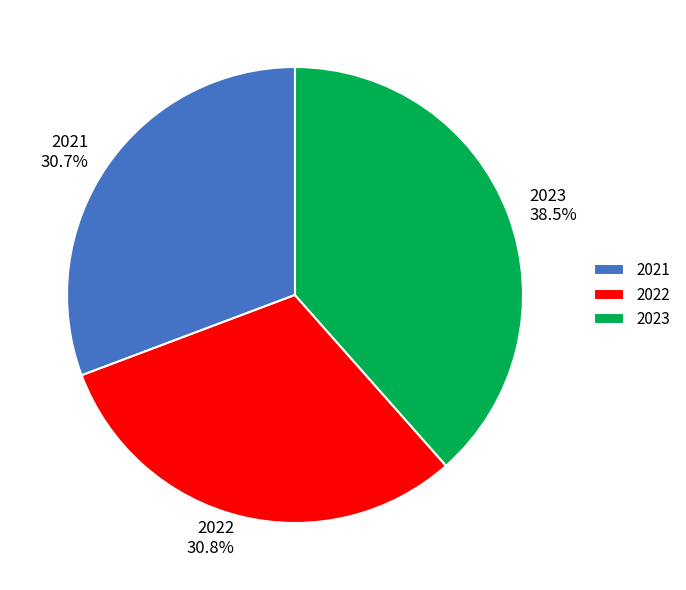

Does any single category account for the majority?

No